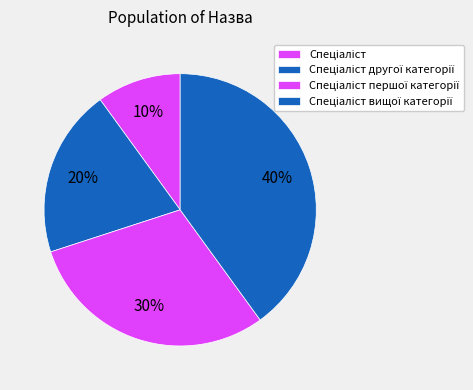

Is Спеціаліст вищої категорії the majority of the pie?

No